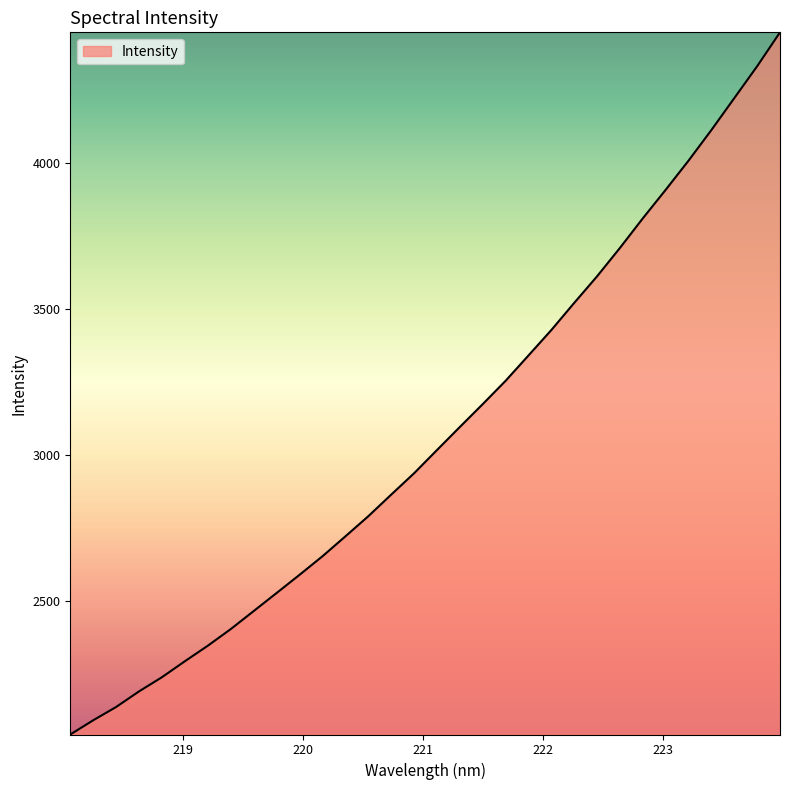

What is the maximum value shown in the chart?

4449.2